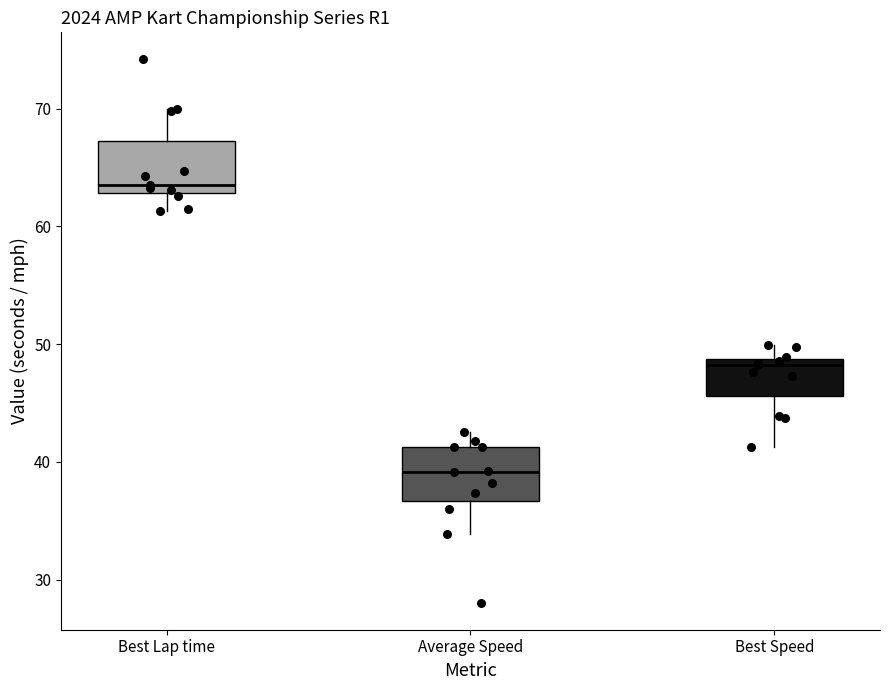

Where is the lower edge of the box for Best Speed on the y-axis? The values are not printed on the chart, so give them approximately, as read against the axis.

46